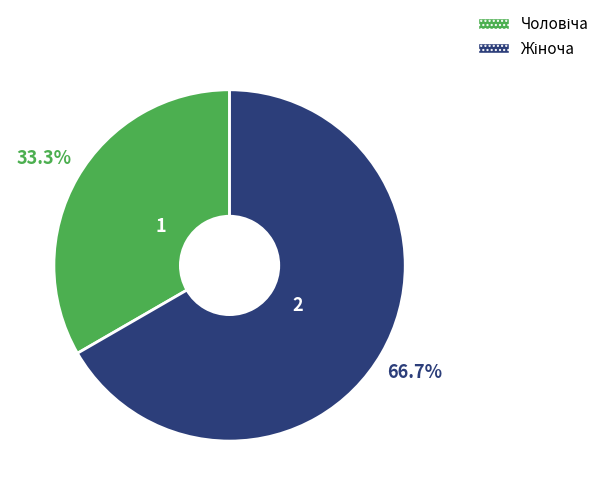

Does any single category account for the majority?

Yes